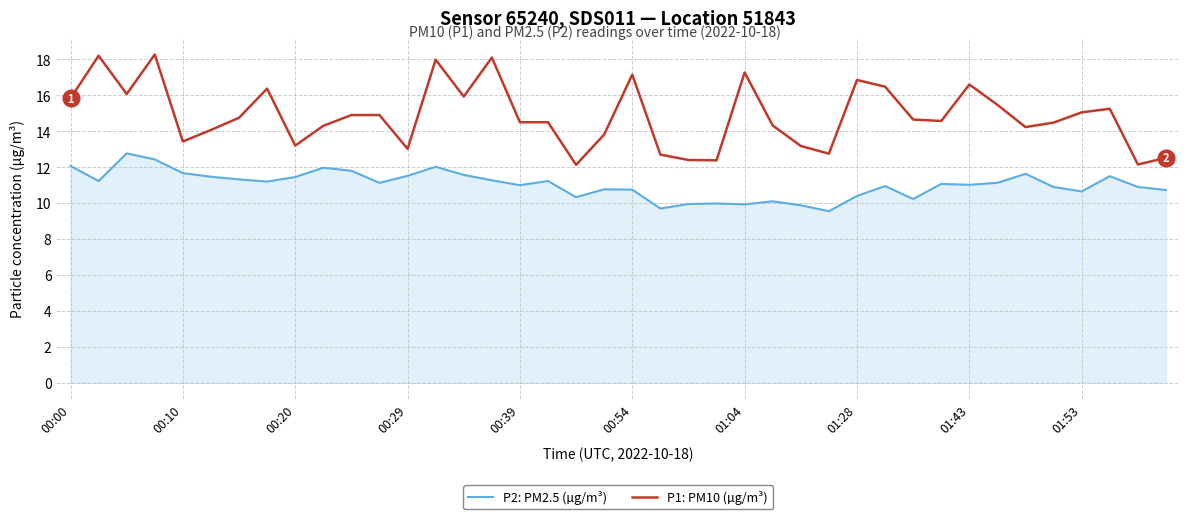

Rank the series by their maximum value, from highest to lowest.

P1: PM10 (µg/m³), P2: PM2.5 (µg/m³)